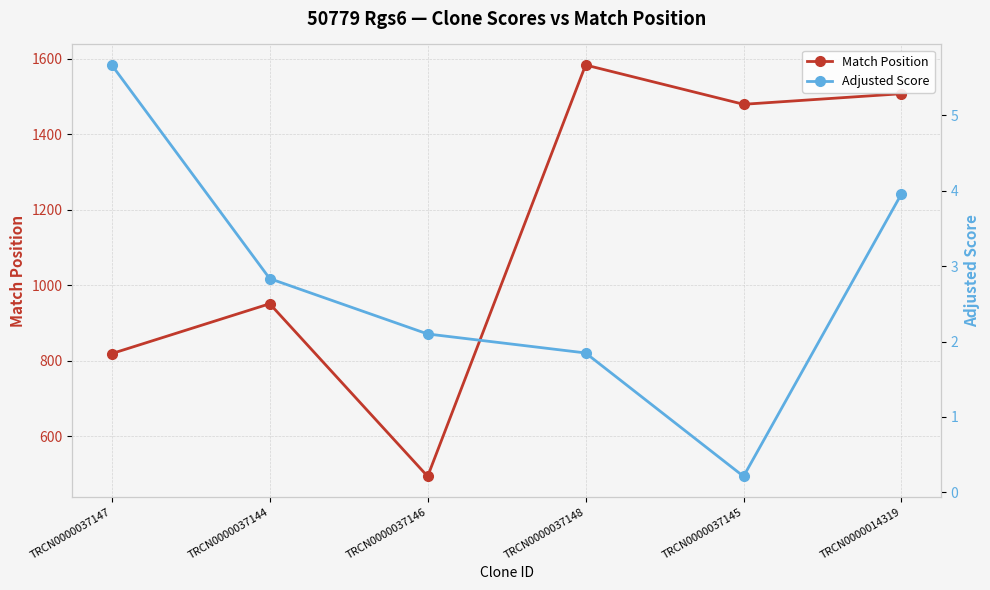

How many lines are shown in the chart?

2